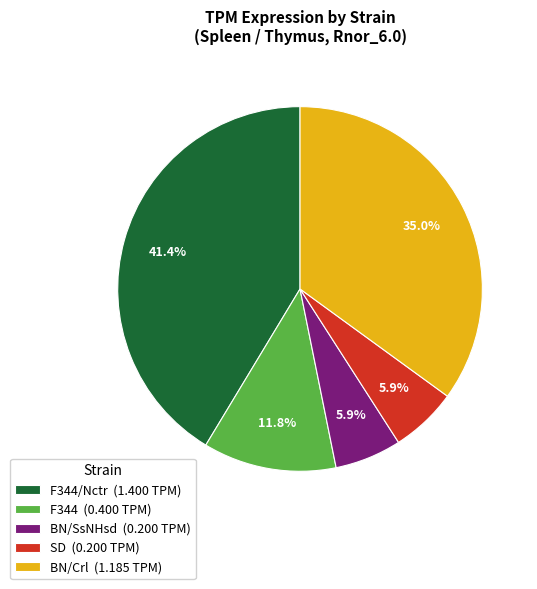

Count the number of slices in the pie.

5